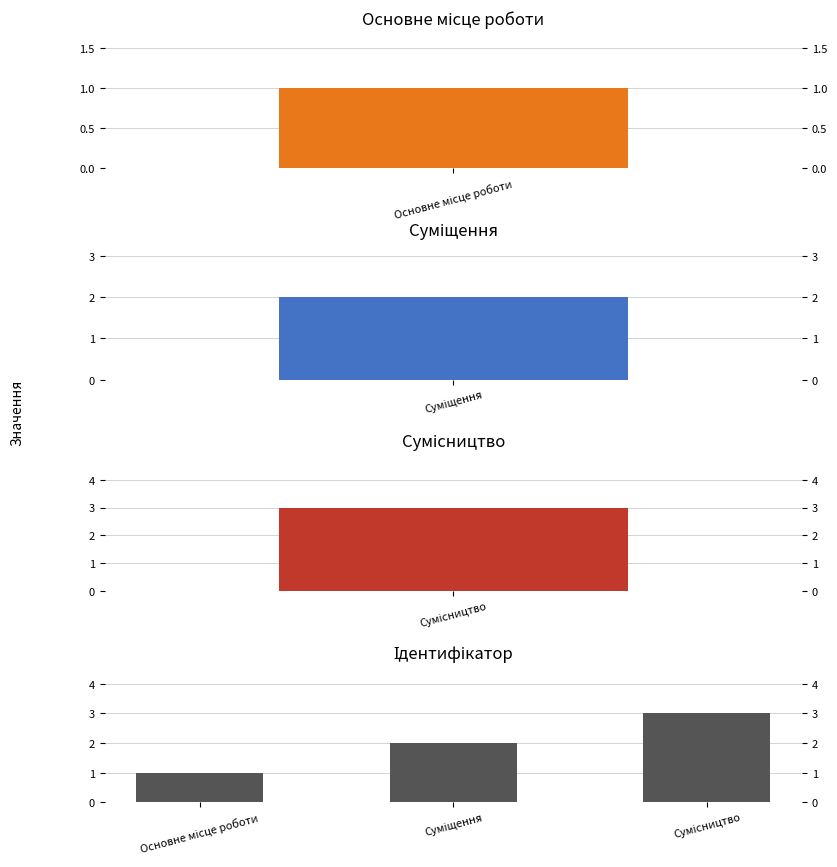

Which has a higher value, Сумісництво or Суміщення?

Сумісництво